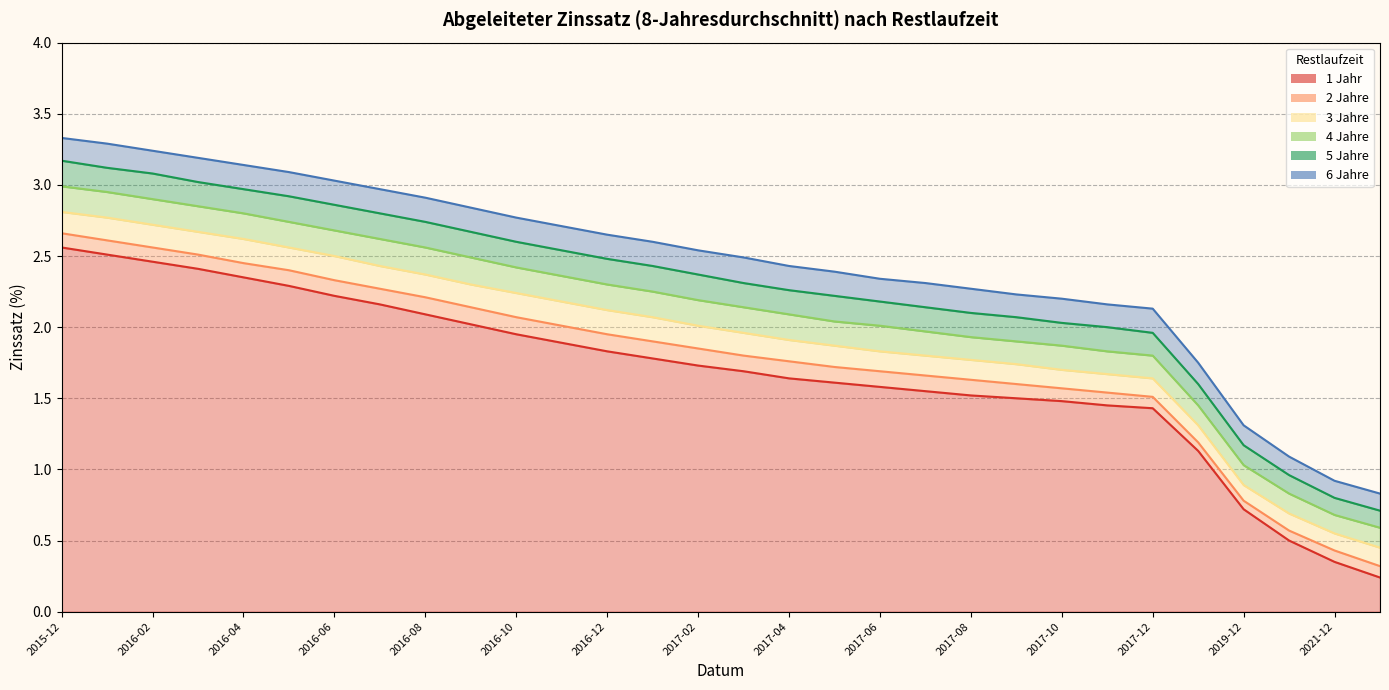

True or false: 1 Jahr has more than 1 interior local peaks.

False